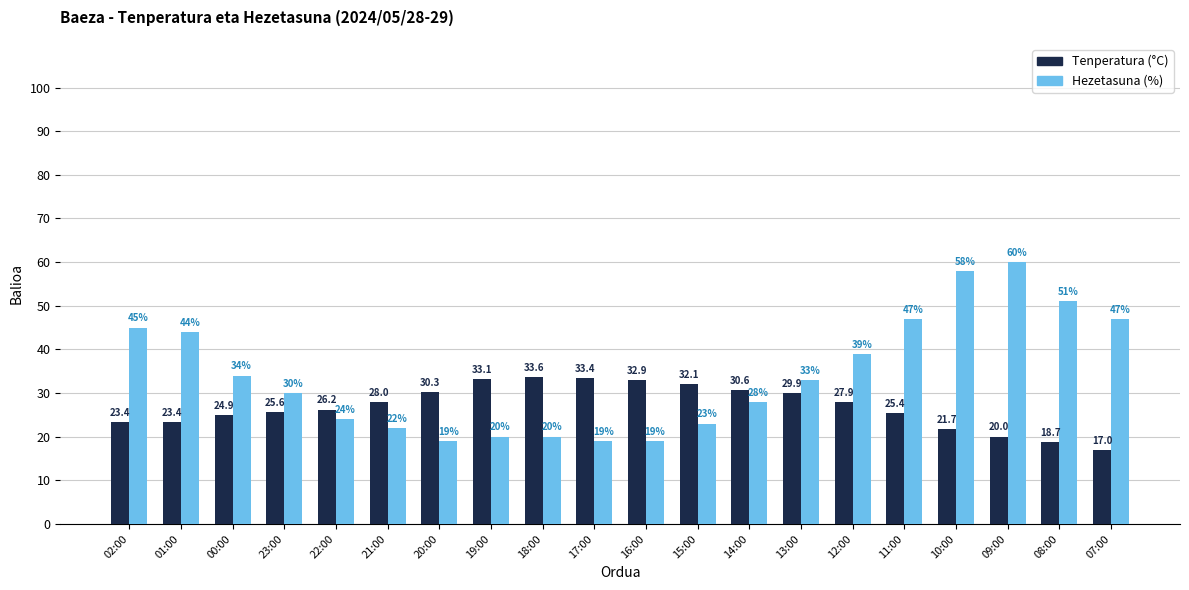

What position from the left is 17:00?

10